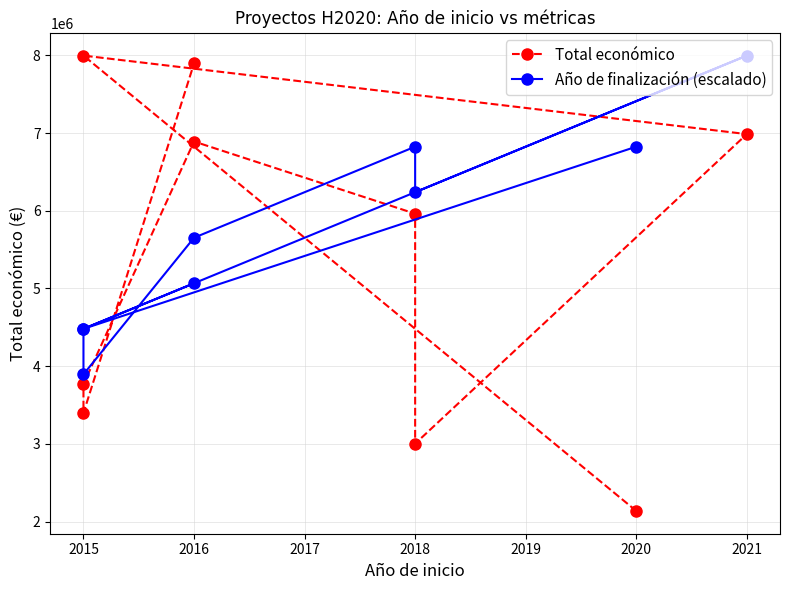

List the series in order of their overall mean, lowest first.

Total económico, Año de finalización (escalado)